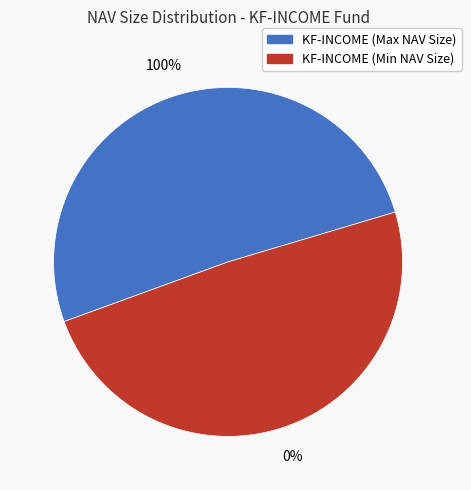

To the nearest percent, what is the average slice percentage?

50%